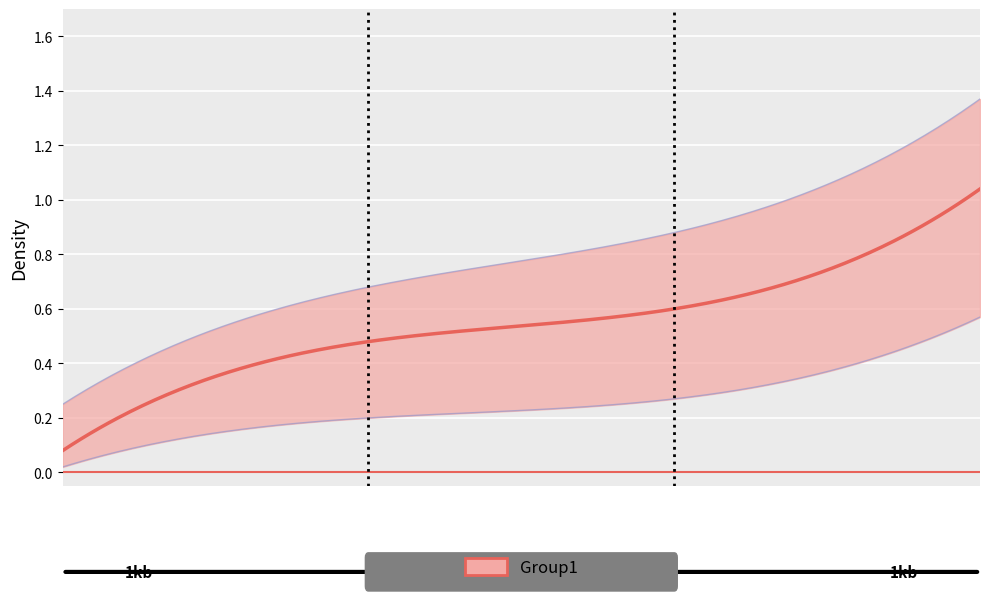

Is this an area chart (filled region under the line)?

No